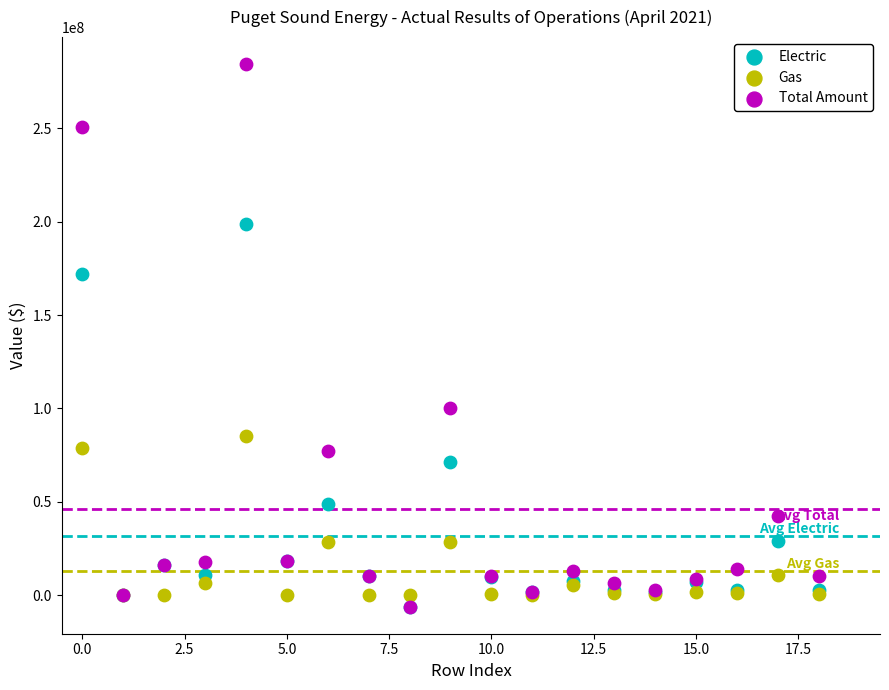

In the Total Amount series, what Y value is closest to 139086868?

100141476.9